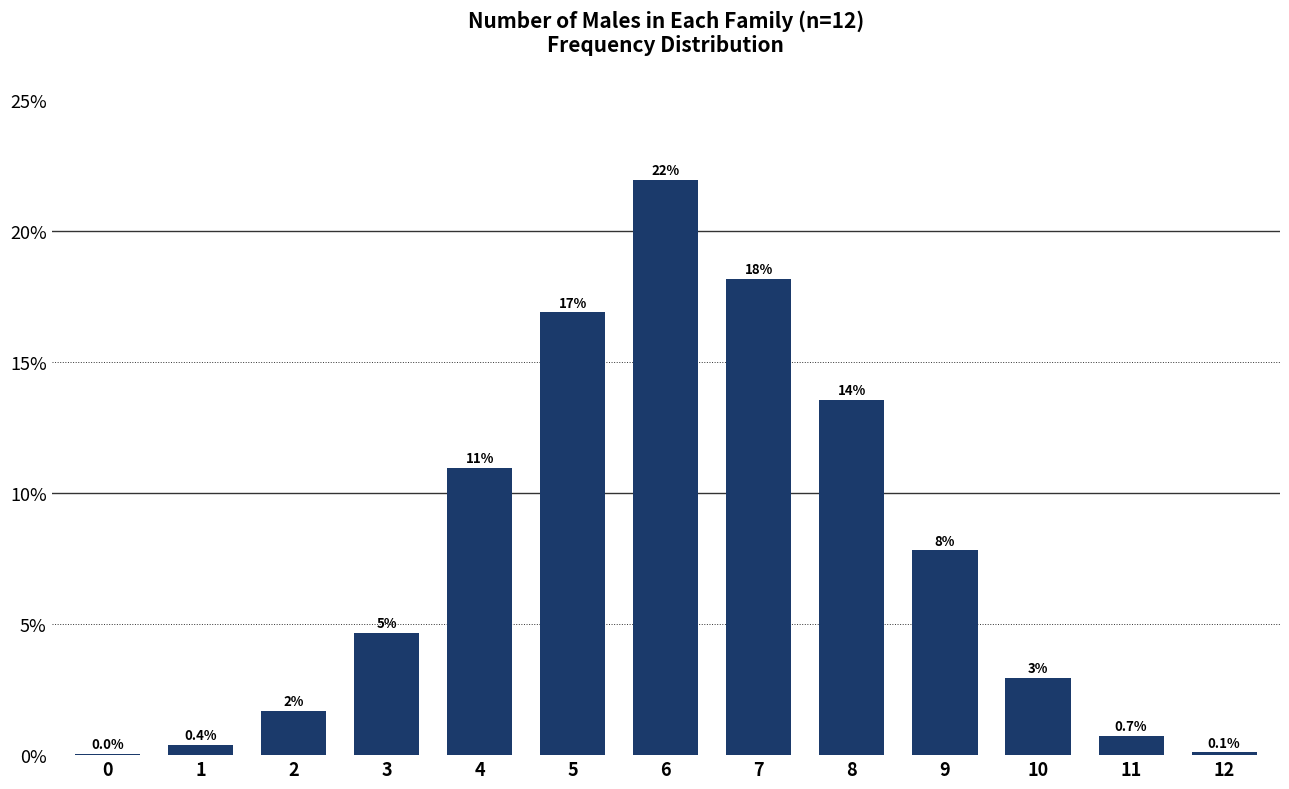

What is the sum of all values?

1.0